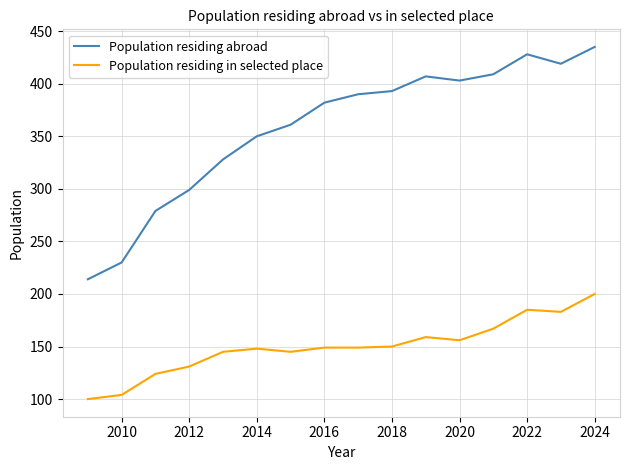

At how many categories does at least one series exceed 283?

13